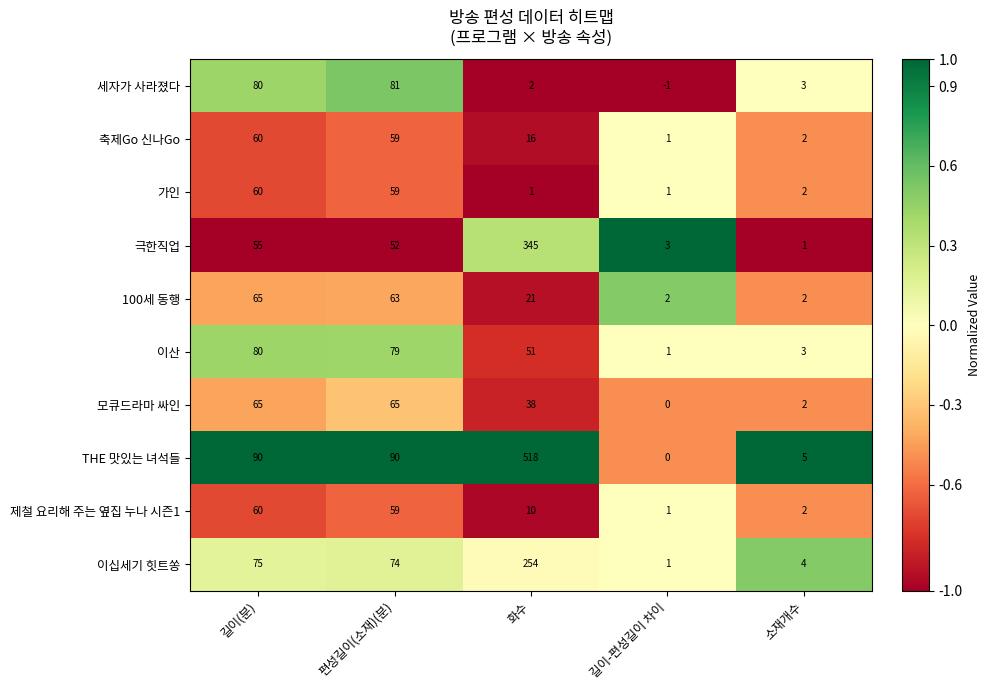

How many categories are shown in the chart?

5